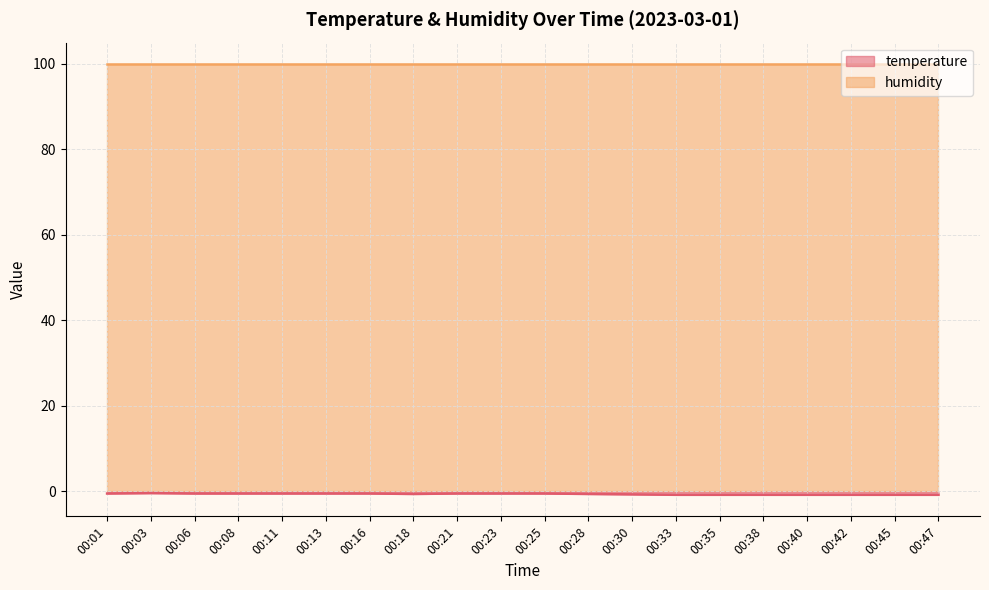

What is the value of the 3rd point from the left?

-0.5